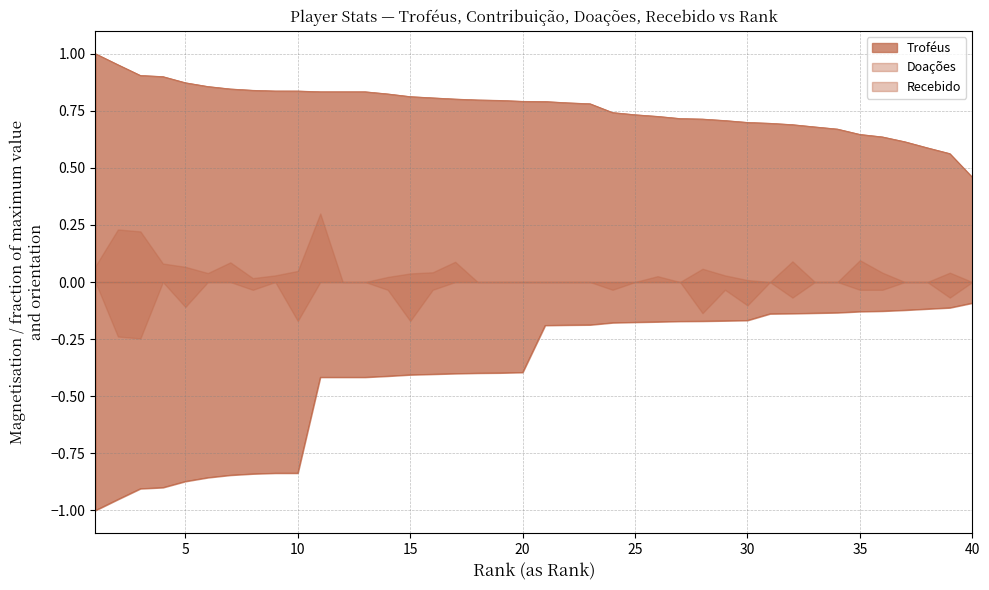

What is the value of the Troféus point at the 19th from the left?

0.8